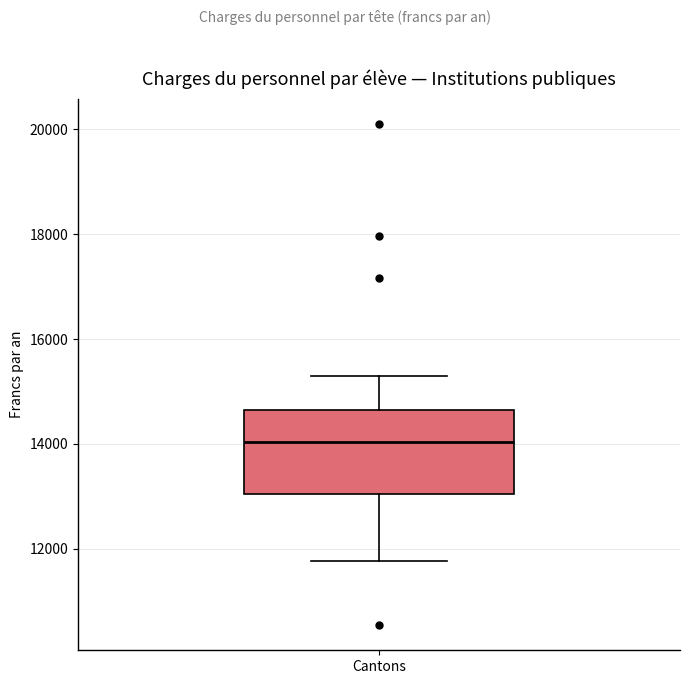

Transcribe this box plot: give where the median line is, the range the box spans, and where the two whiskers end, as read against the y-axis. The values are not printed on the chart, so give them approximately, as read against the axis.

median 14000, box 13000 to 14600, whiskers 11800 to 15200